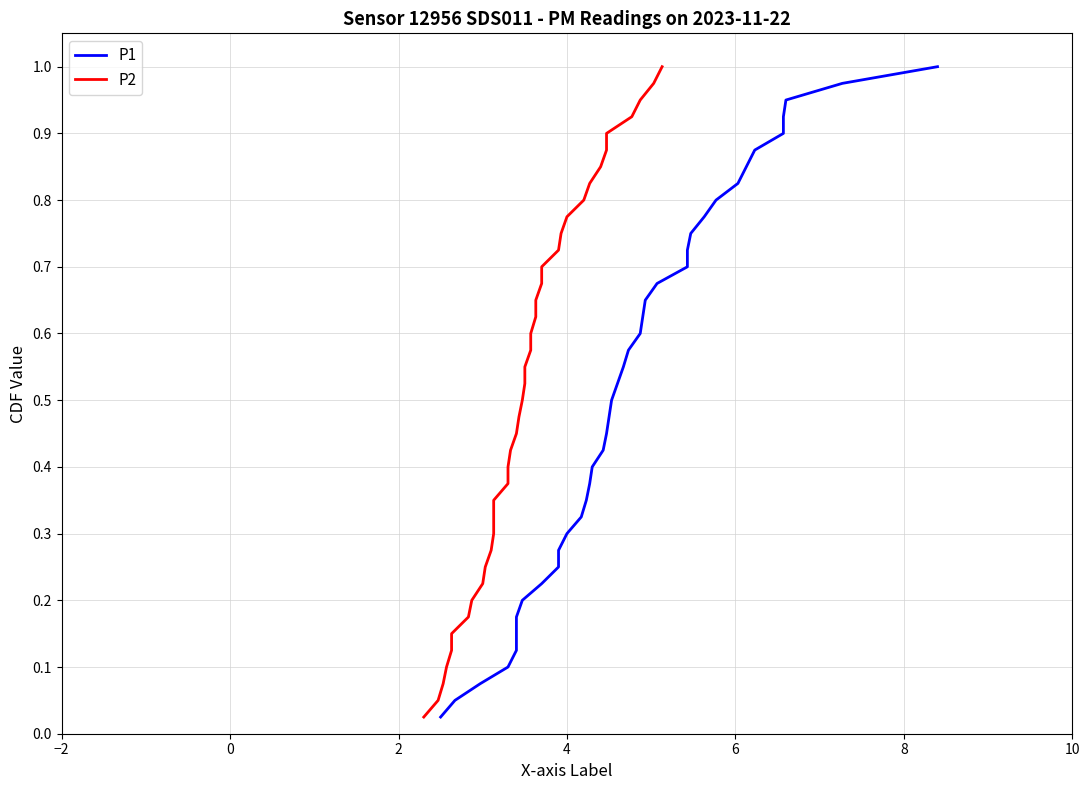

What is the difference between the maximum and second lowest values in the P2 series?

0.9